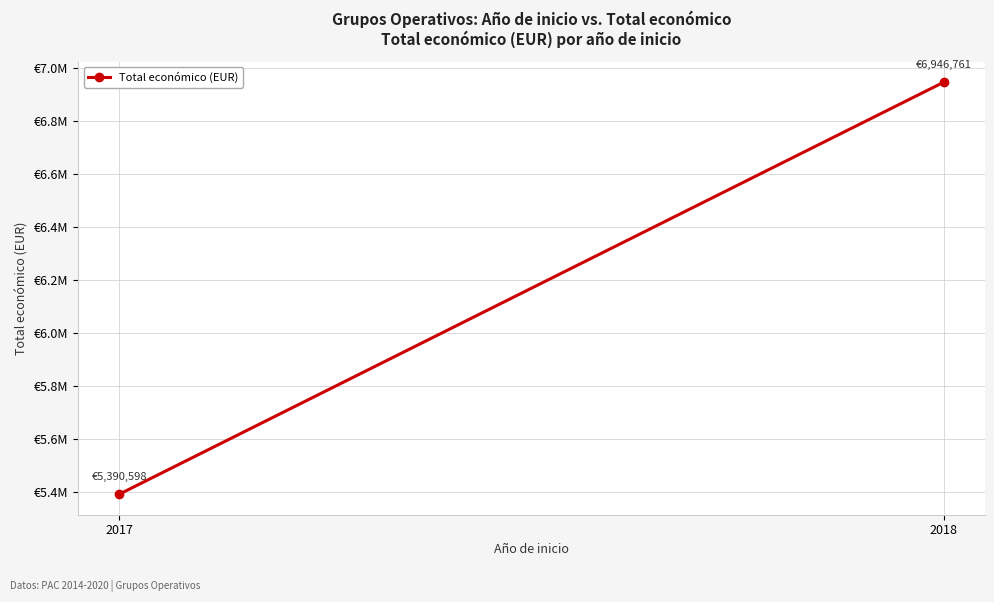

List the labels in order of value, largest first.

2018, 2017